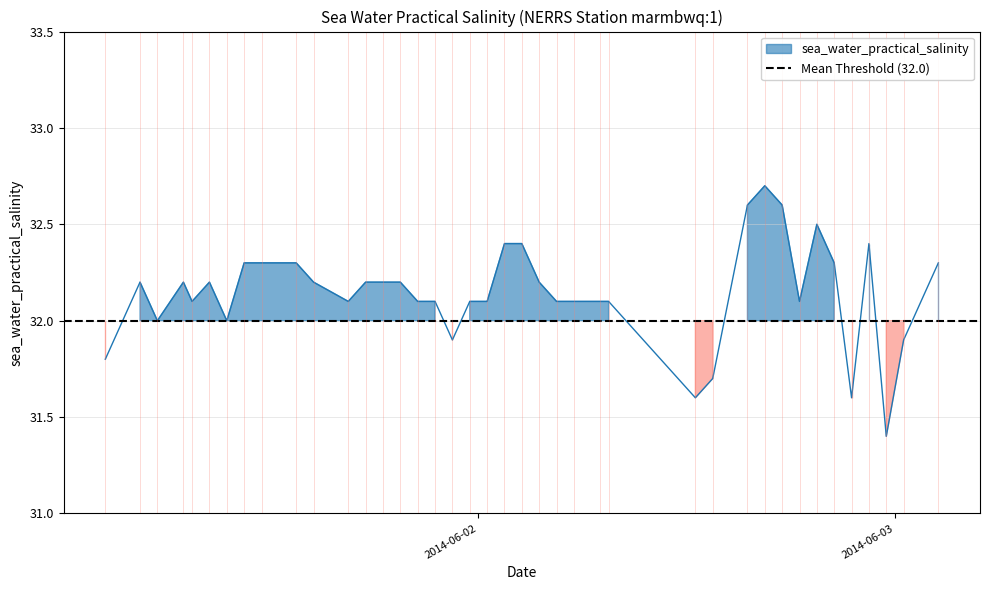

True or false: the data shows 32.3 at 2014-06-02T20:30:00Z.

True